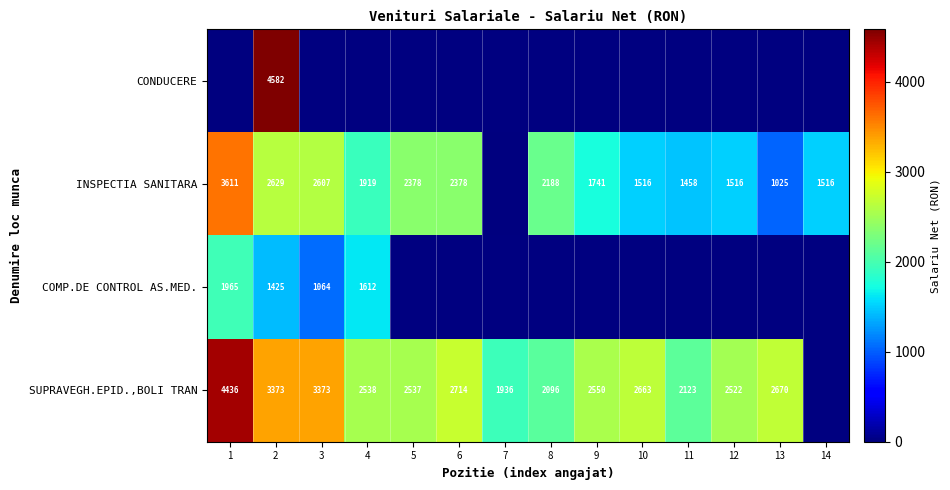

What is the total value across all series at 2?

12009